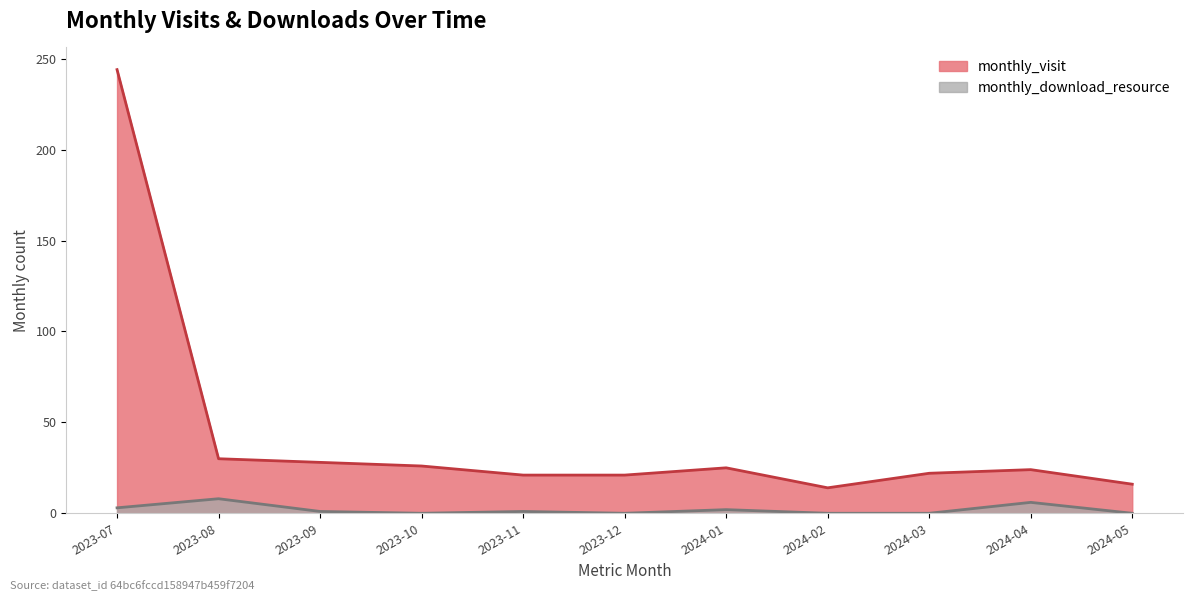

How many categories are shown in the chart?

11